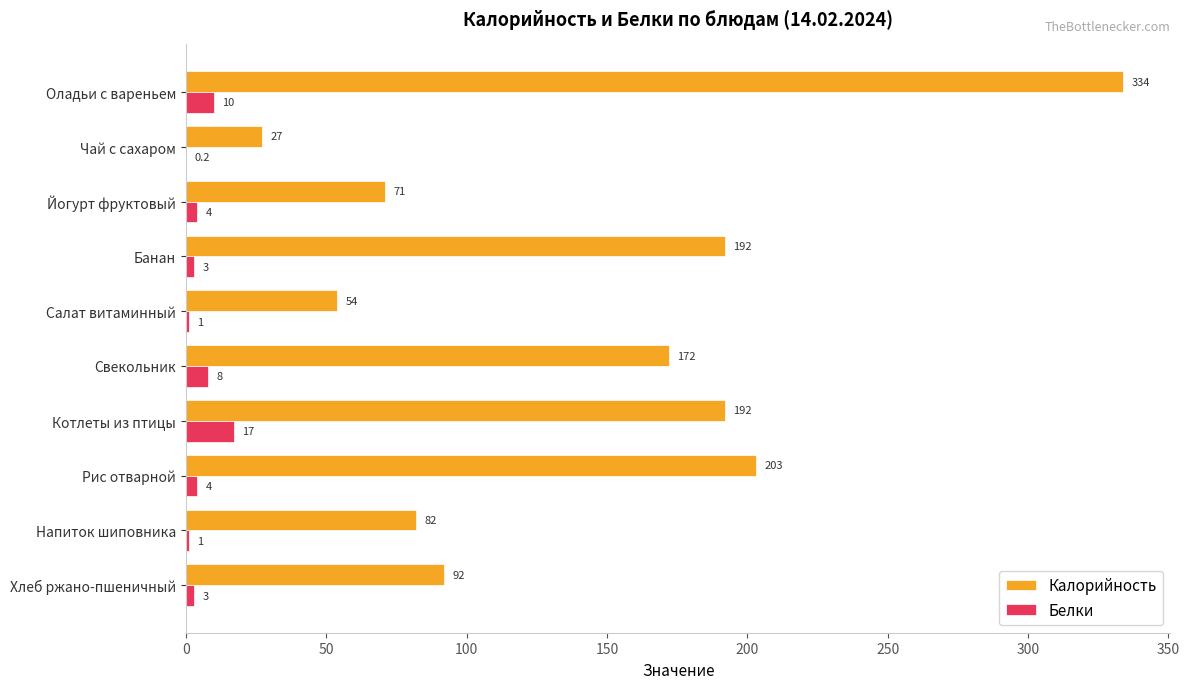

What is the maximum value shown in the chart?

334.0